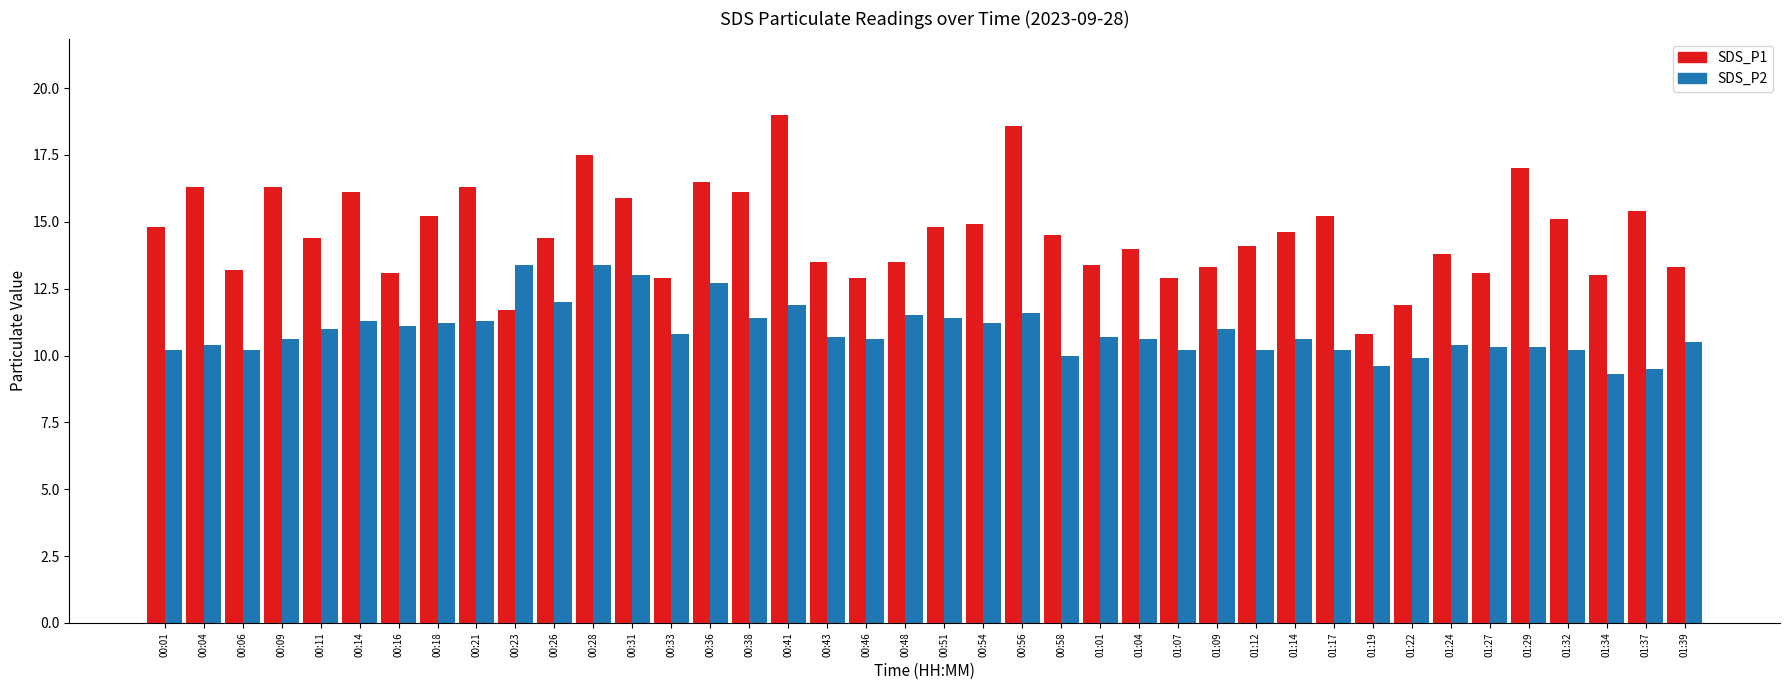

The value of SDS_P1 at 00:01 is 5.7. True or false?

False